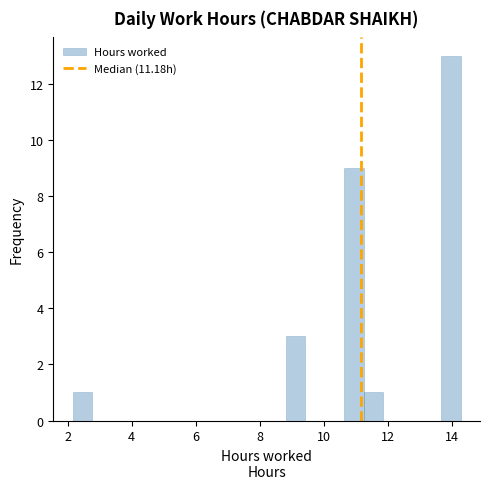

Around what value on the x-axis is the tallest bar? Give the approximate position of its centre, as read against the axis.

14.0